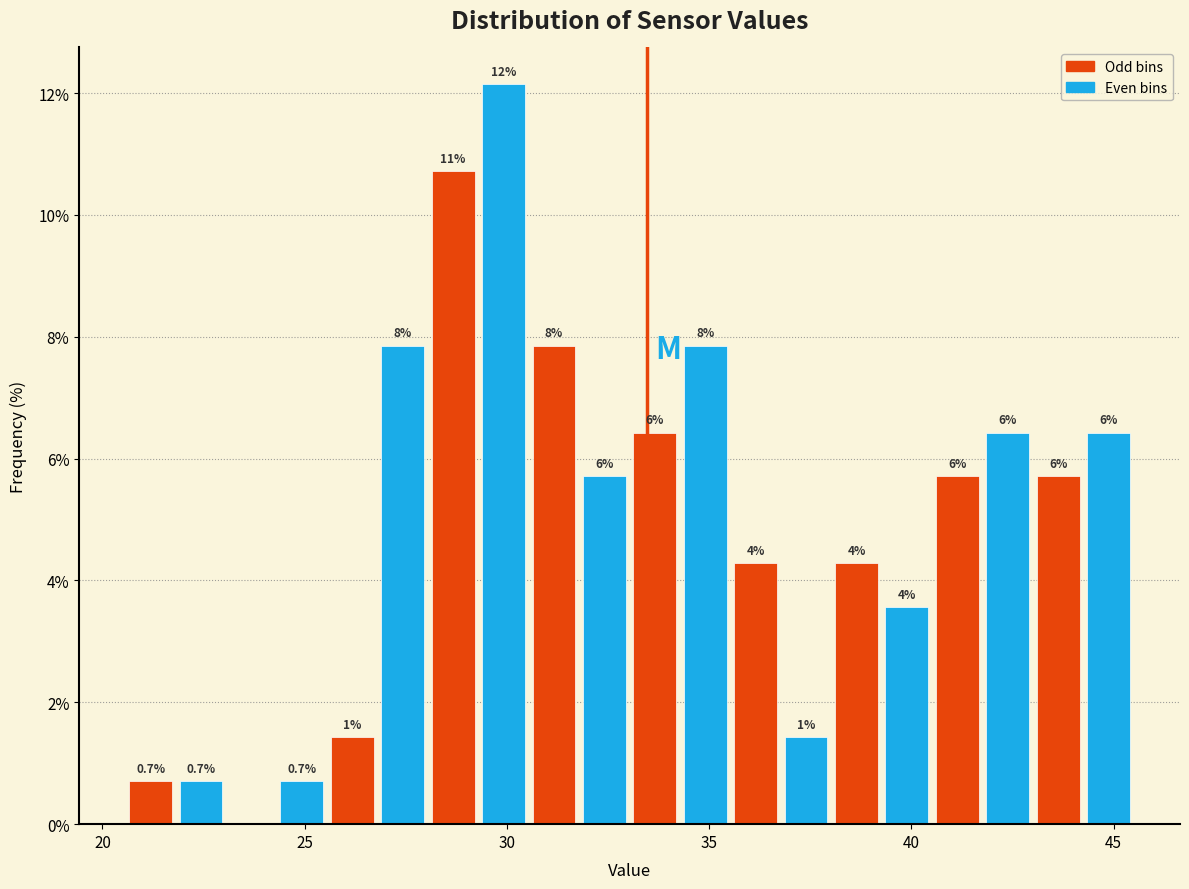

Around what value on the x-axis is the tallest bar? Give the approximate position of its centre, as read against the axis.

30.0